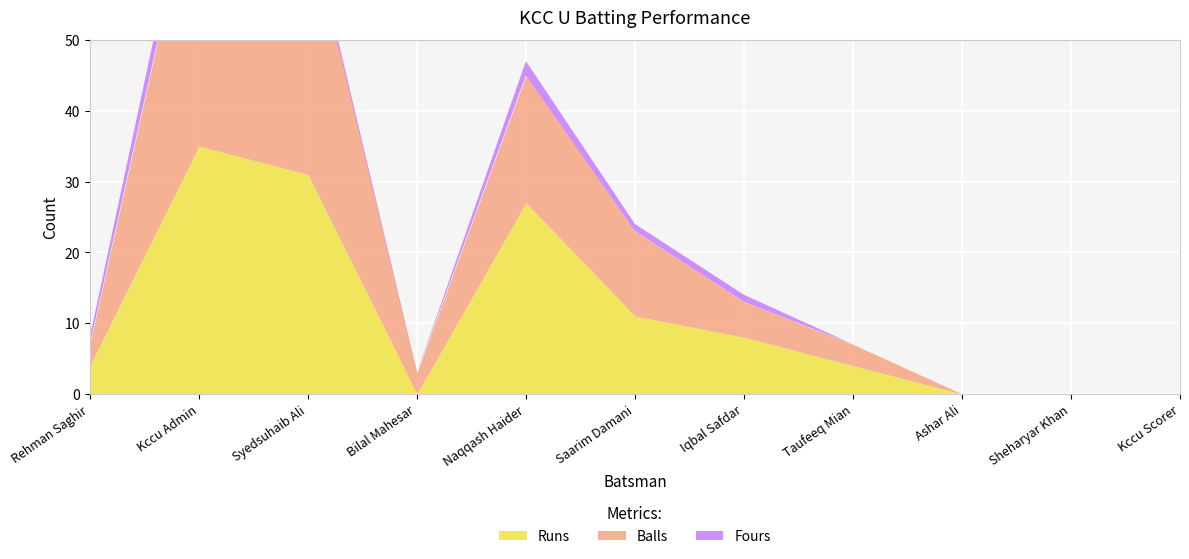

True or false: Runs has more than 0 points higher than both neighbors.

True